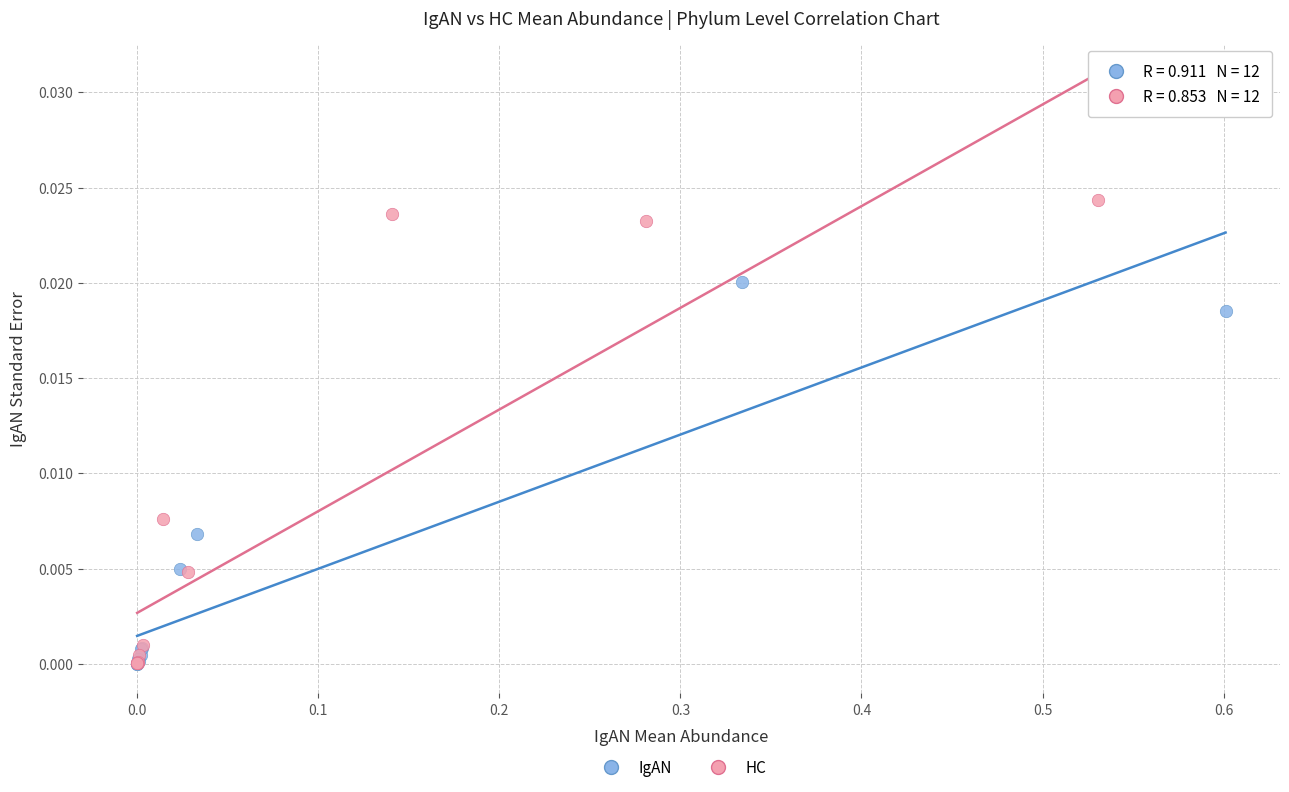

Which series has the largest Y range (max minus min)?

HC